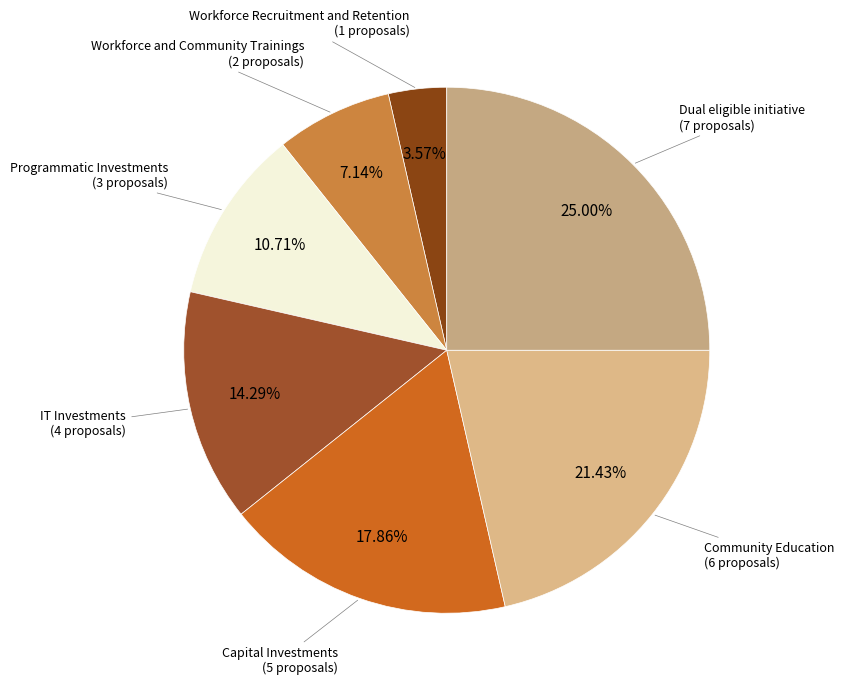

What is the largest slice in the pie chart?

Dual eligible initiative